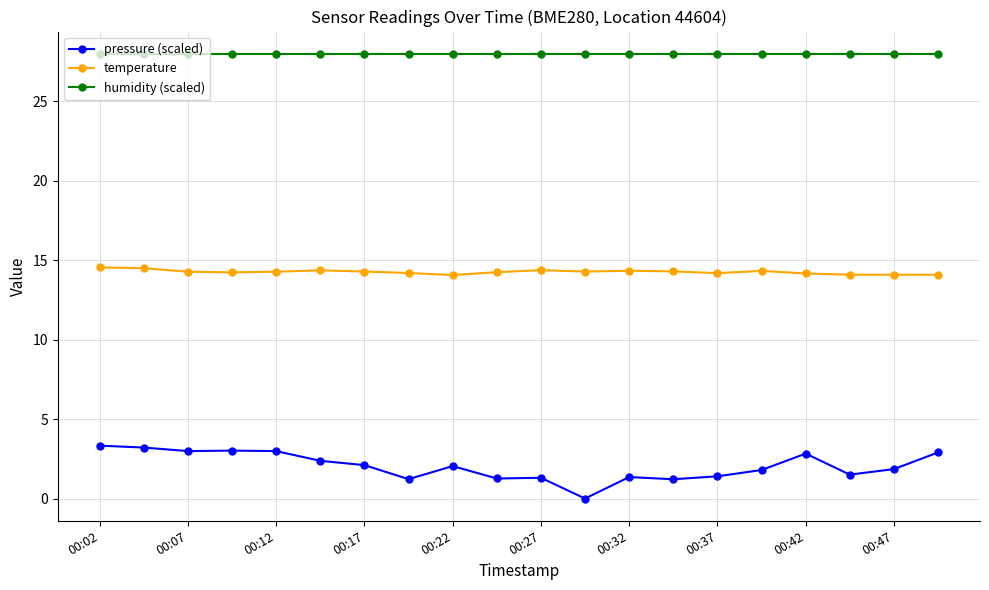

What is the value of the pressure (scaled) point at the 19th from the left?

1.9